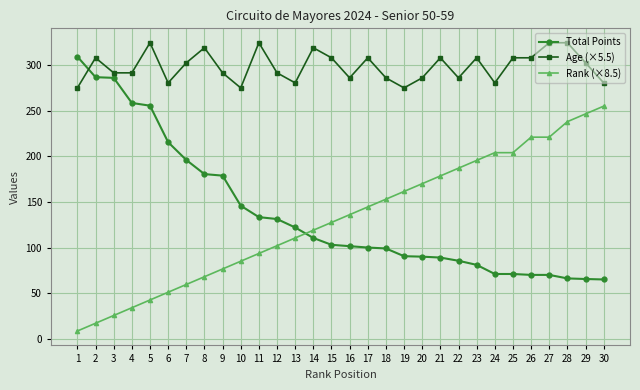

Rank the series by their maximum value, from lowest to highest.

Rank (×8.5), Total Points, Age (×5.5)